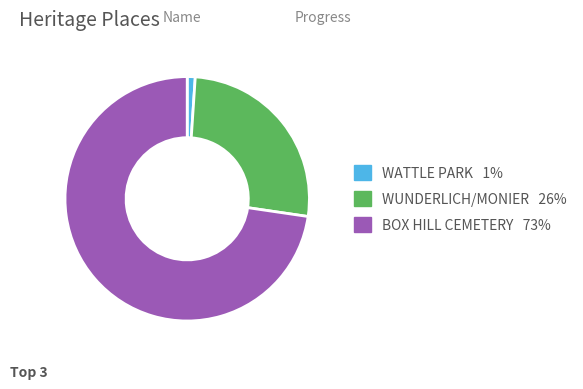

Is there a majority slice in this chart?

Yes